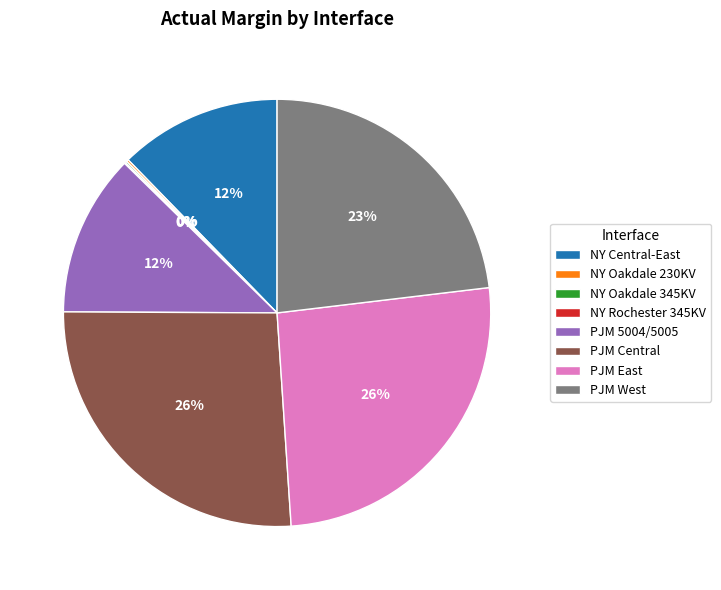

To the nearest percent, what is the difference between the largest and smallest slice percentages?

26%